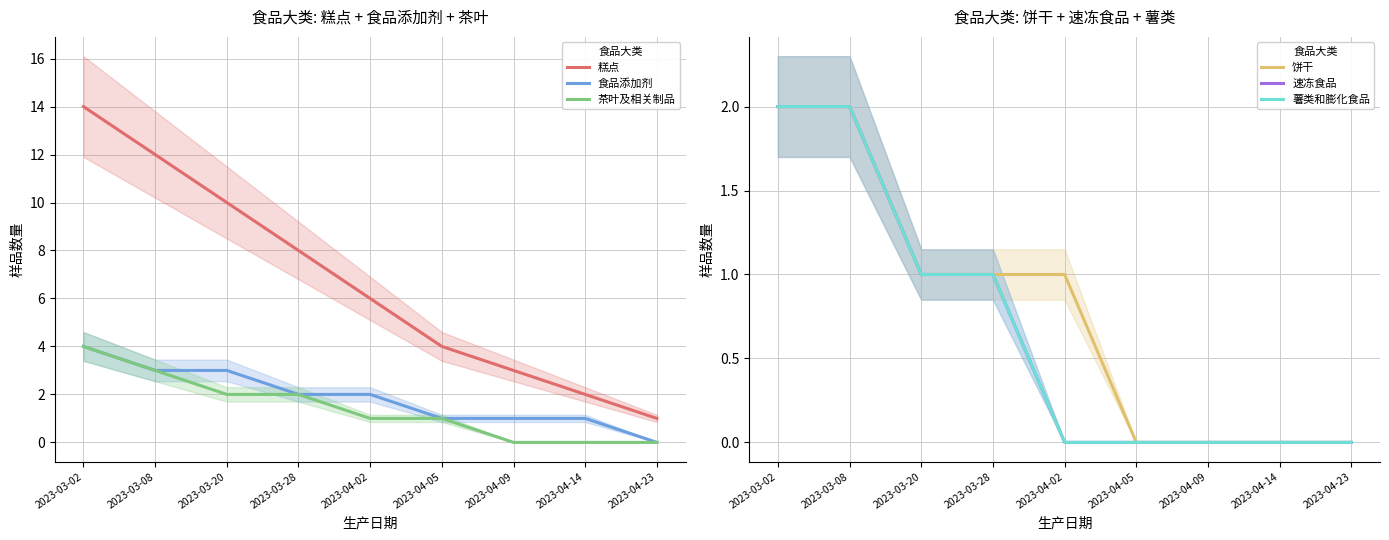

How many series are shown in this chart?

6